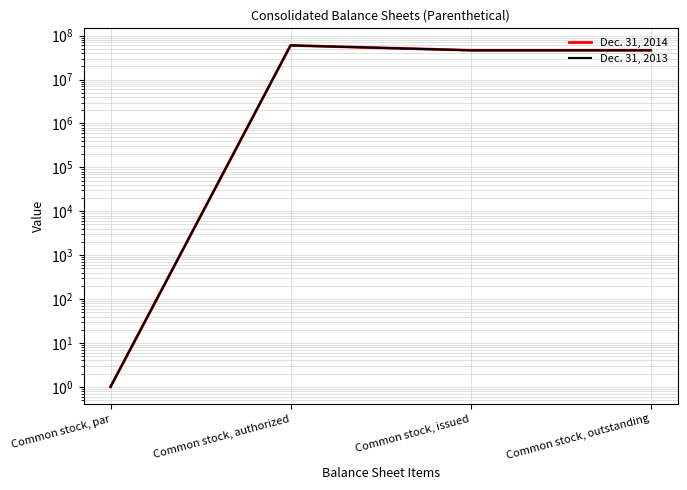

How many Dec. 31, 2013 values are between 46356125 and 60000000?

3